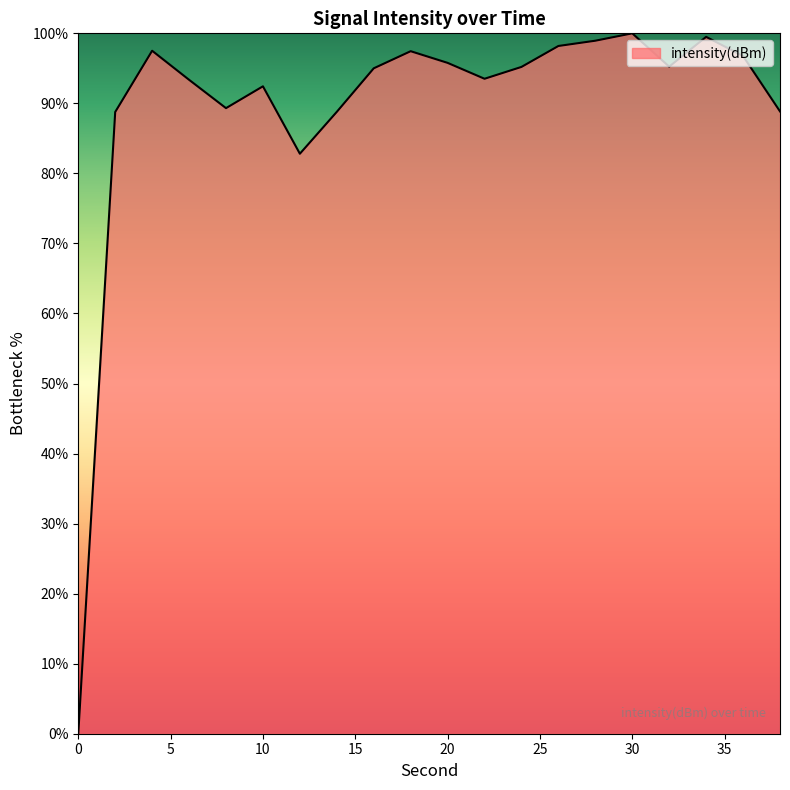

True or false: there are more than 1 points higher than both neighbors.

True